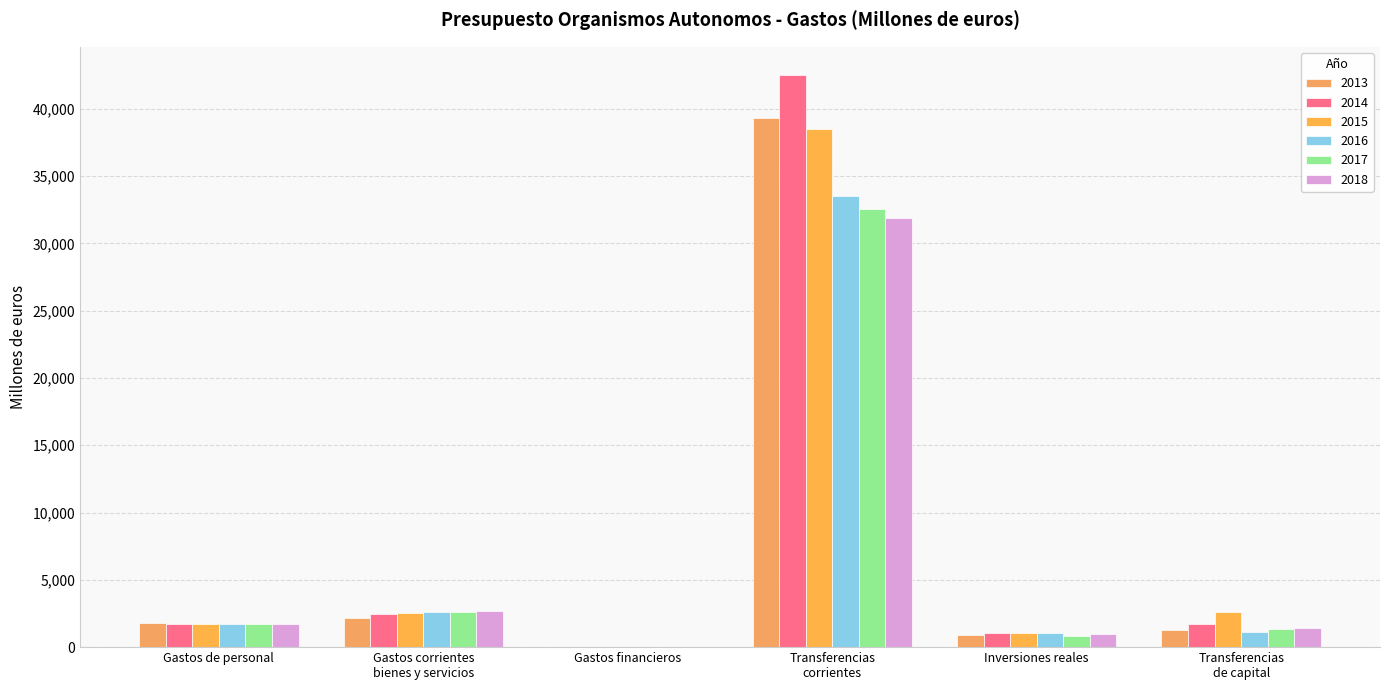

What is the value of the 2017 bar at the 6th from the left?

1332.8